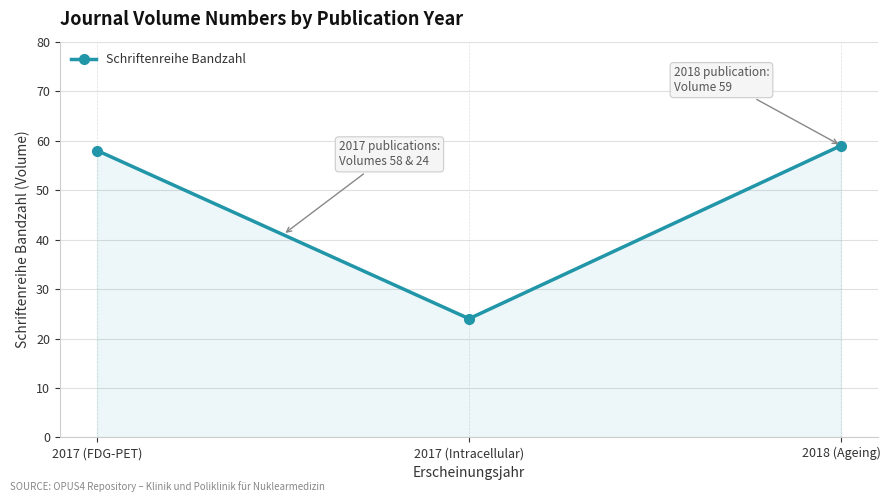

List the labels in order of value, largest first.

2018 (Ageing), 2017 (FDG-PET), 2017 (Intracellular)